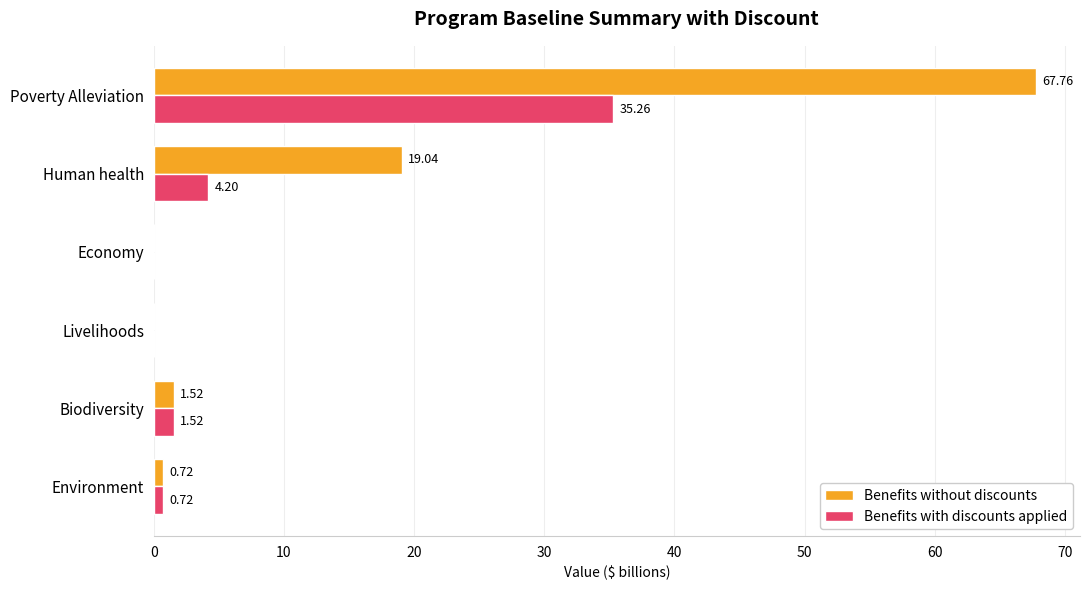

Which category has the highest value in the Benefits with discounts applied series?

Poverty Alleviation